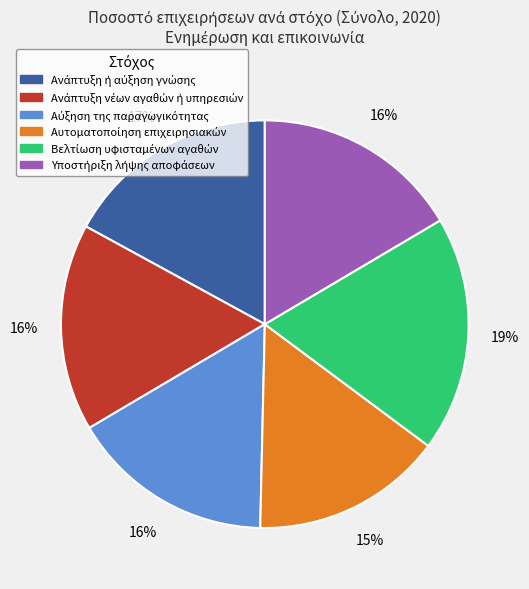

To the nearest percent, what is the average slice percentage?

17%